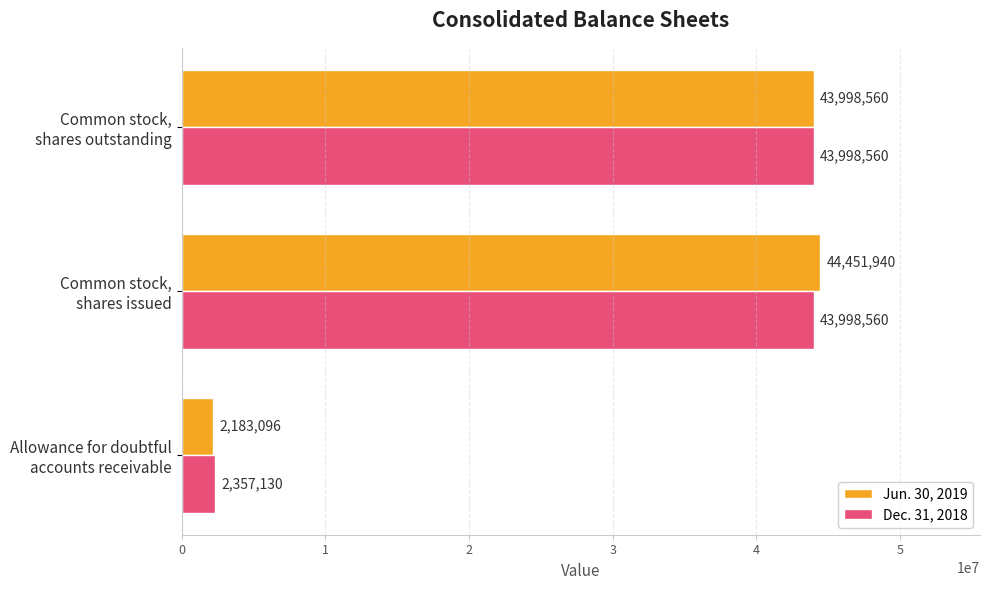

What is the difference between the maximum and minimum values in the Dec. 31, 2018 series?

41641430